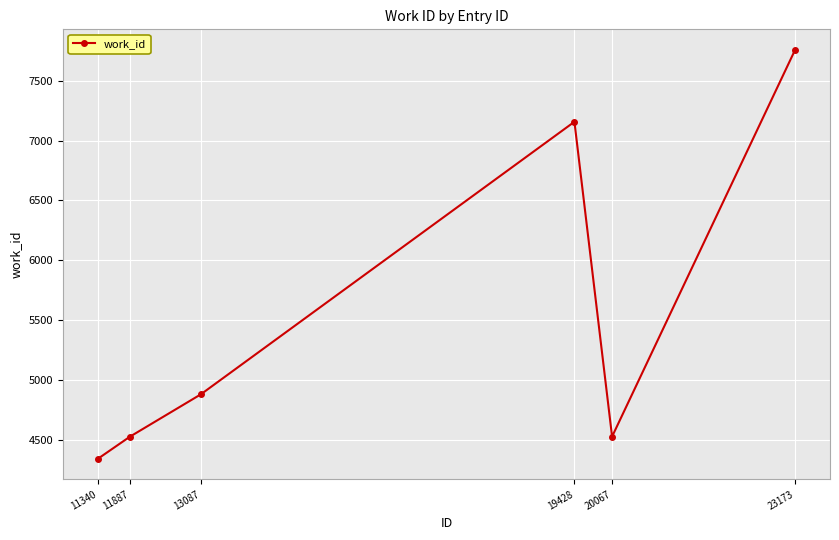

Which label corresponds to the largest value in the chart?

23173